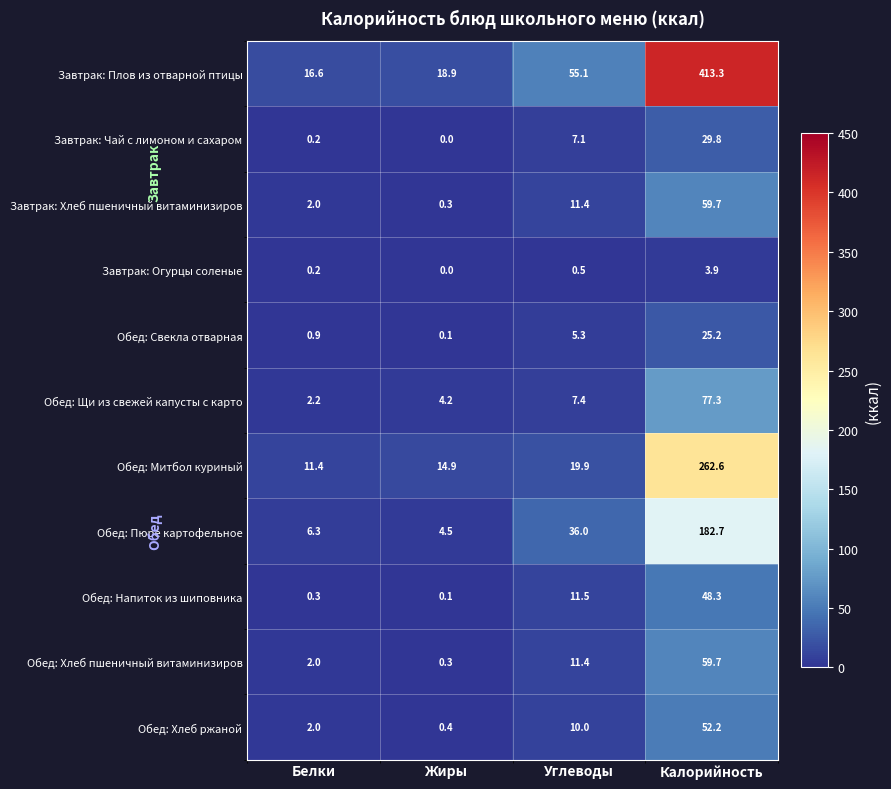

Read the Обед: Пюре картофельное value at Белки.

6.3